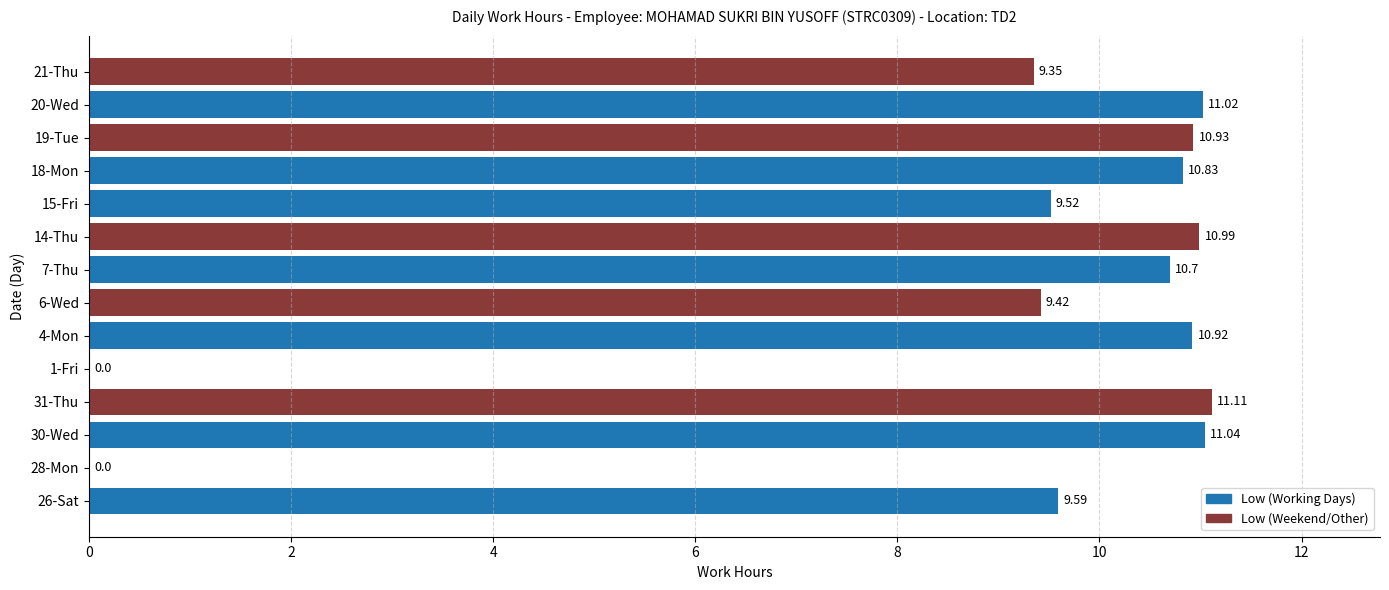

What is the sum of all values?

125.4